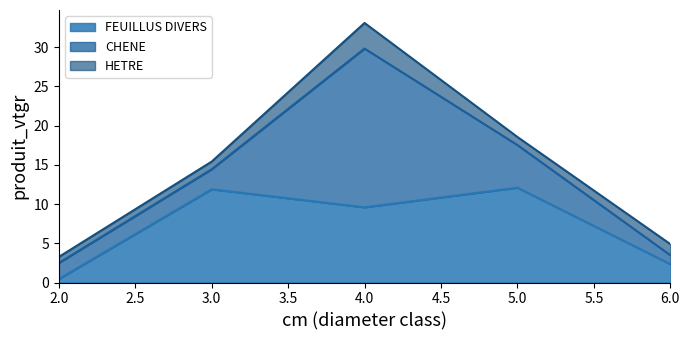

How many interior local peaks does the FEUILLUS DIVERS series have?

2